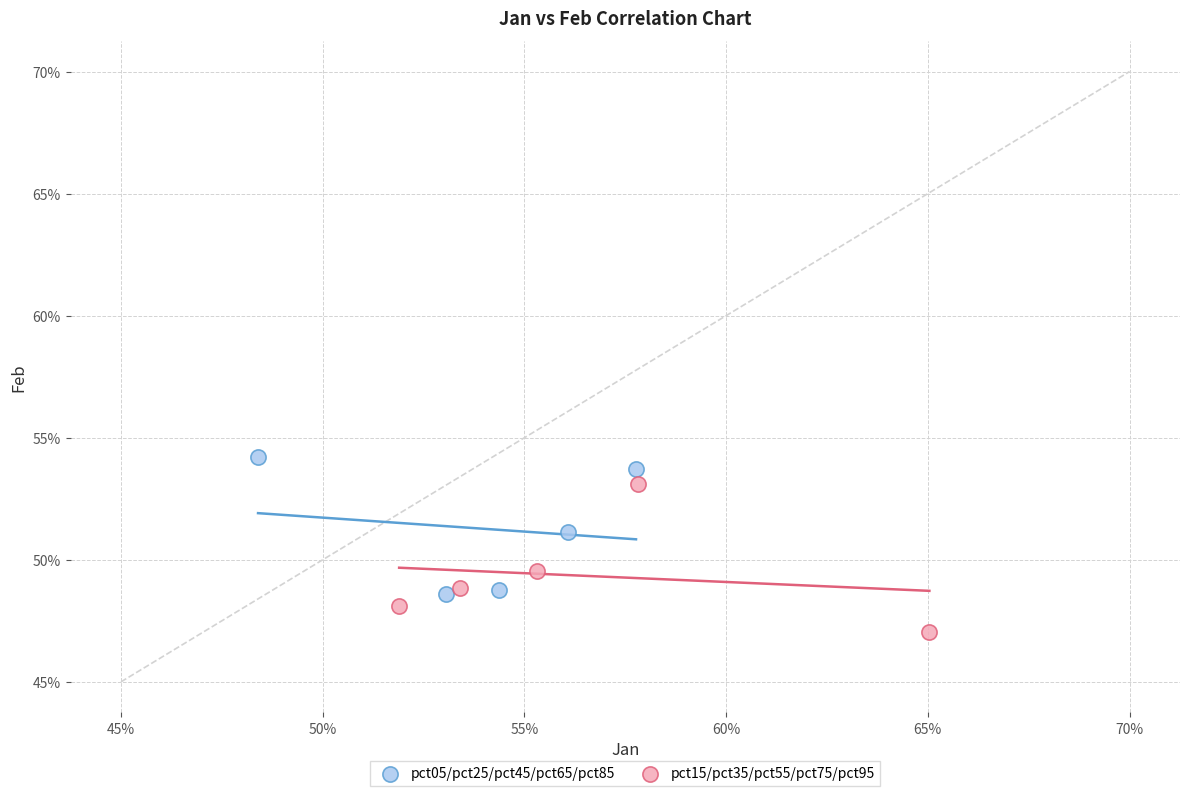

Which series contains the lowest Y value?

pct15/pct35/pct55/pct75/pct95